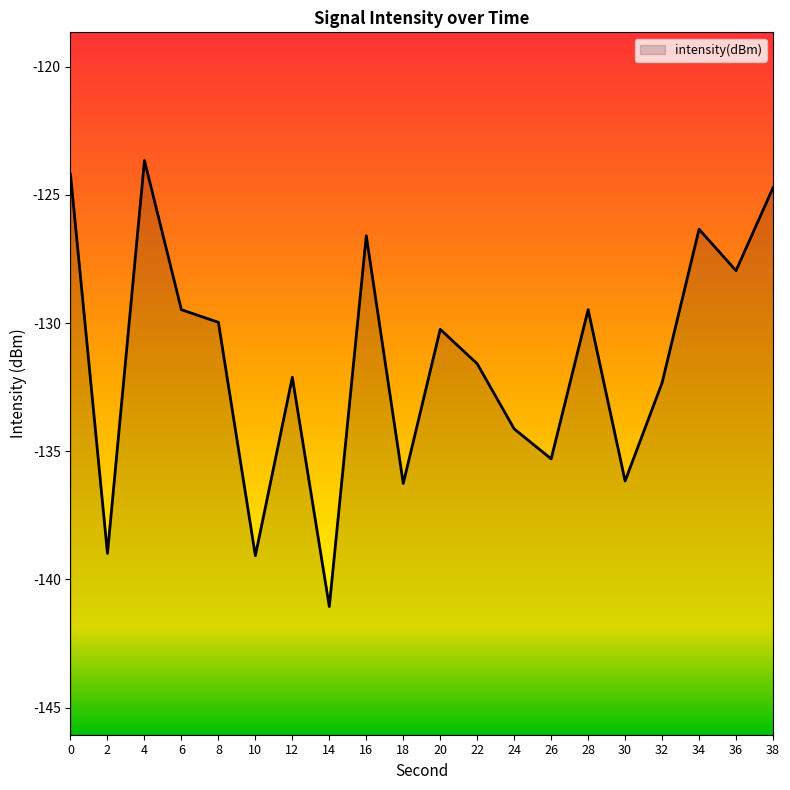

List the labels in order of value, largest first.

4, 0, 38, 34, 16, 36, 28, 6, 8, 20, 22, 12, 32, 24, 26, 30, 18, 2, 10, 14